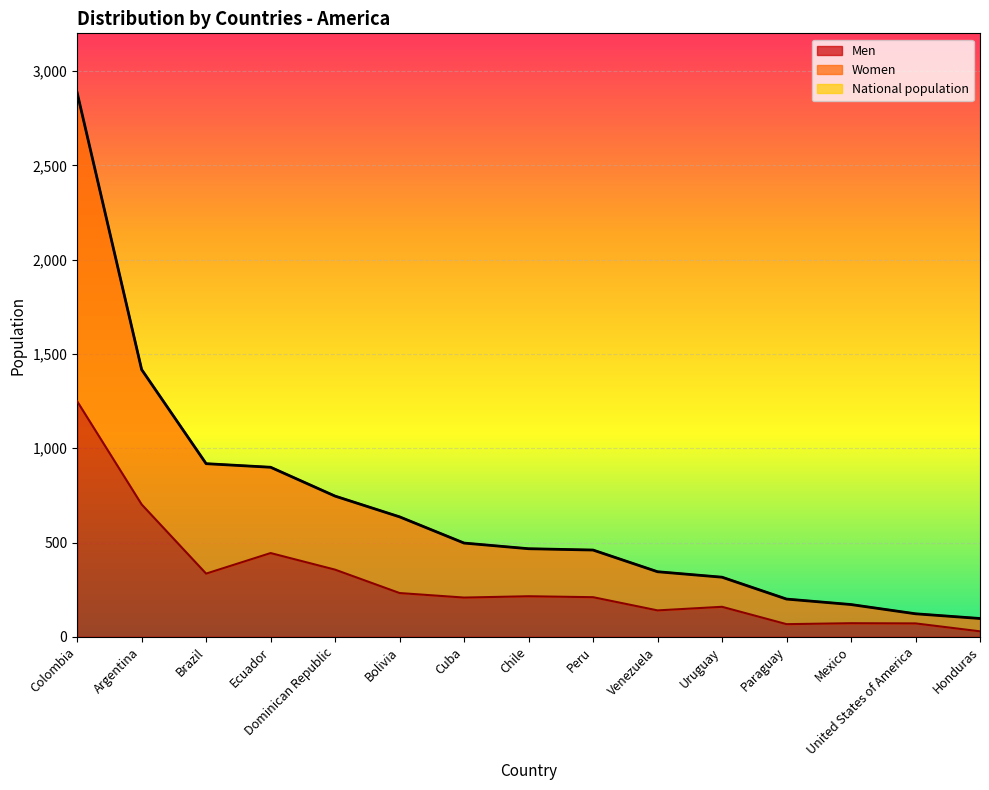

What is the label of the 11th point from the right?

Dominican Republic